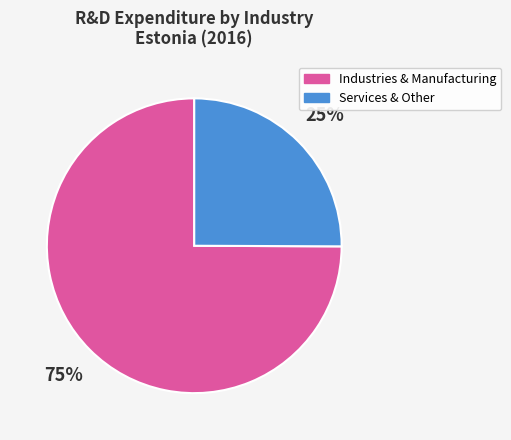

Which category accounts for the majority?

Industries & Manufacturing